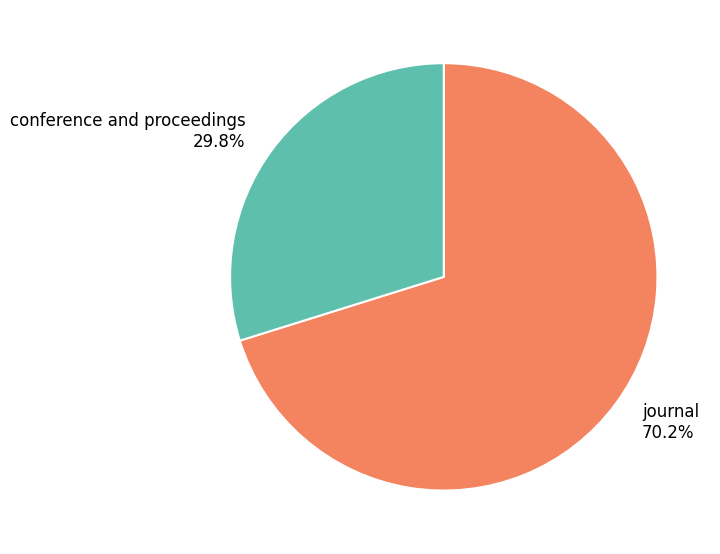

What percentage is NOT represented by conference and proceedings?

70.2%